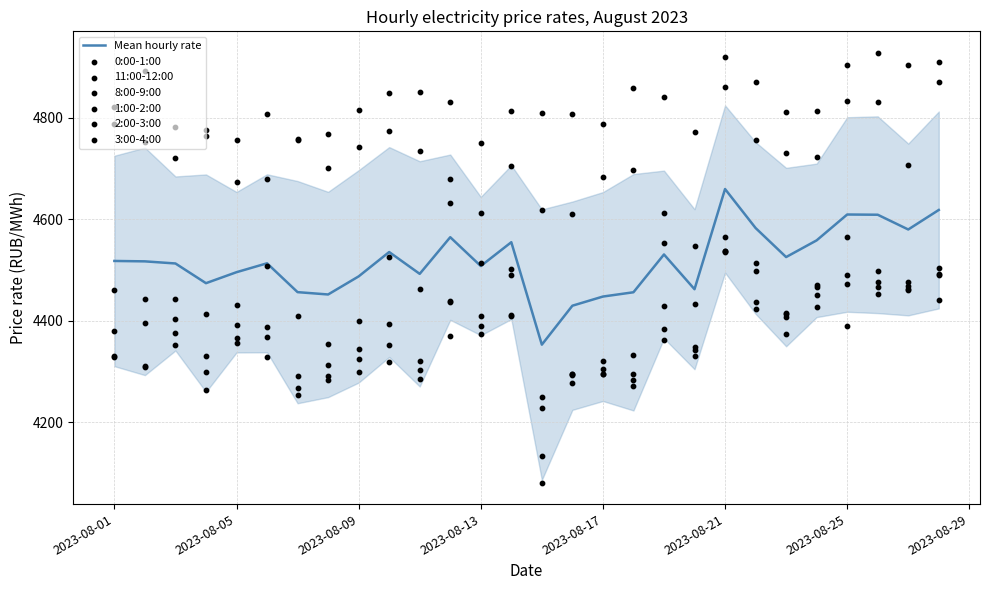

Is the value of 3:00-4:00 at 08.08.2023 greater than the value of 11:00-12:00 at 03.08.2023?

No